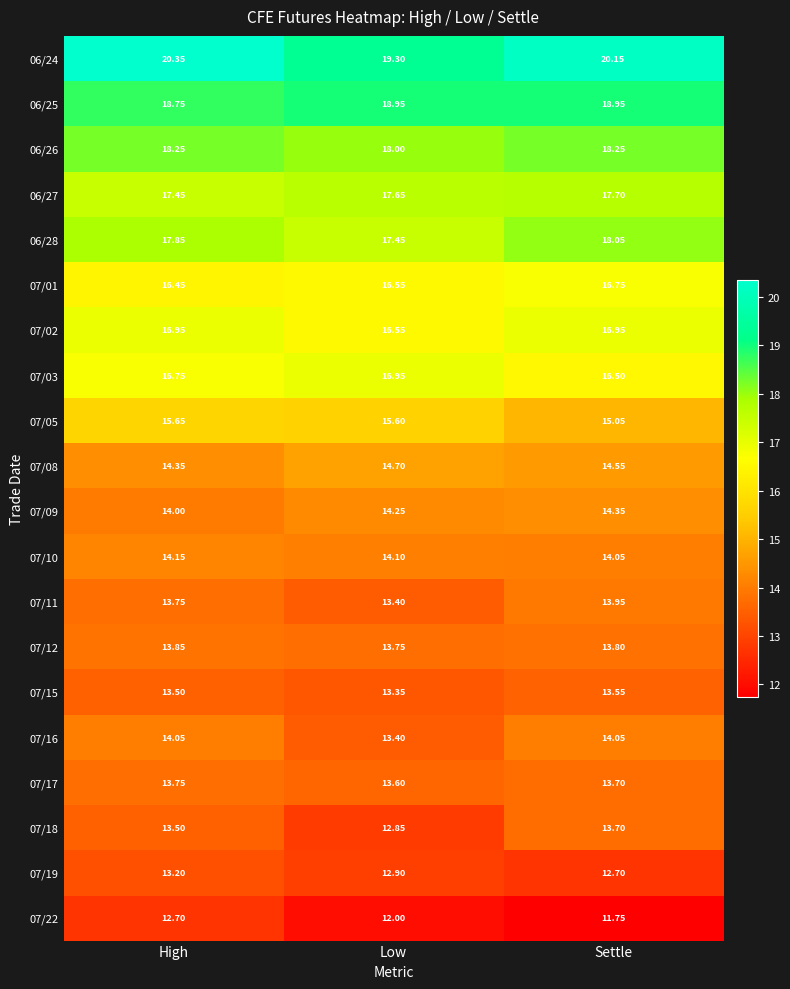

At which label is 07/16 closest to 13?

Low